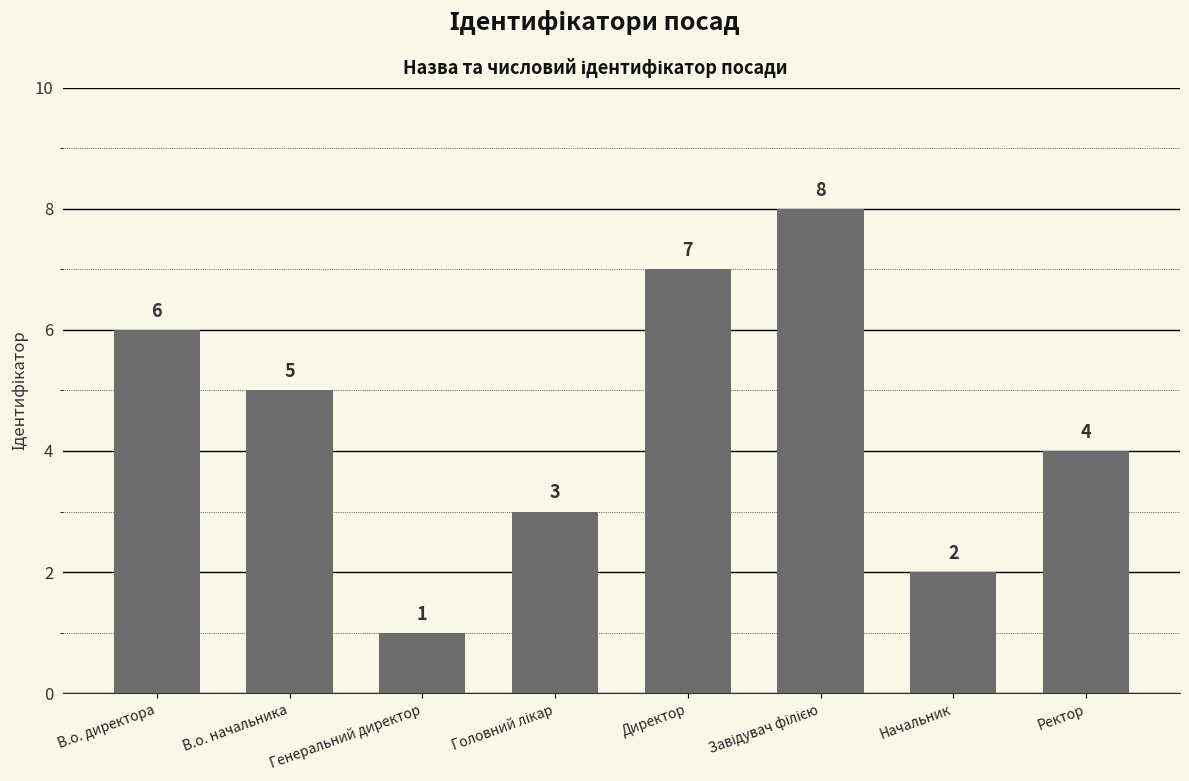

How many data points are less than 5?

4